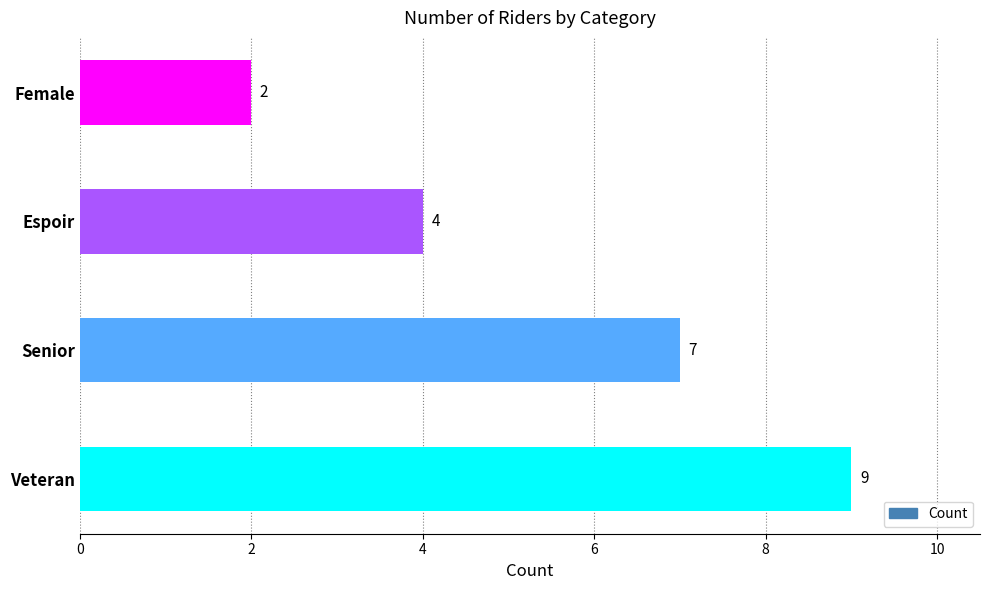

How many data points are less than 7?

2